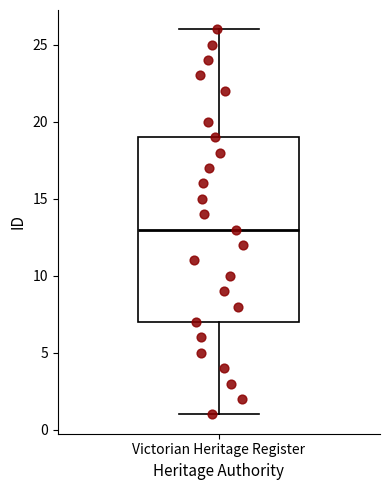

Read this box plot against the y-axis: the position of the median line, the range covered by the box, and the ends of both whiskers. The values are not printed on the chart, so give them approximately, as read against the axis.

median 13, box 7 to 19, whiskers 1 to 26